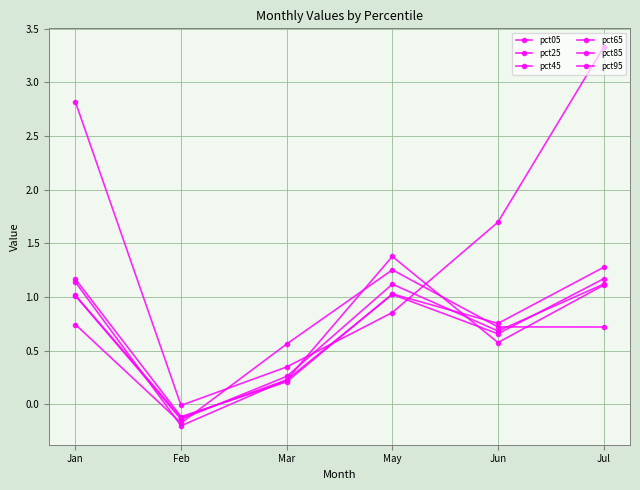

At which label does pct45 first exceed 1?

Jan